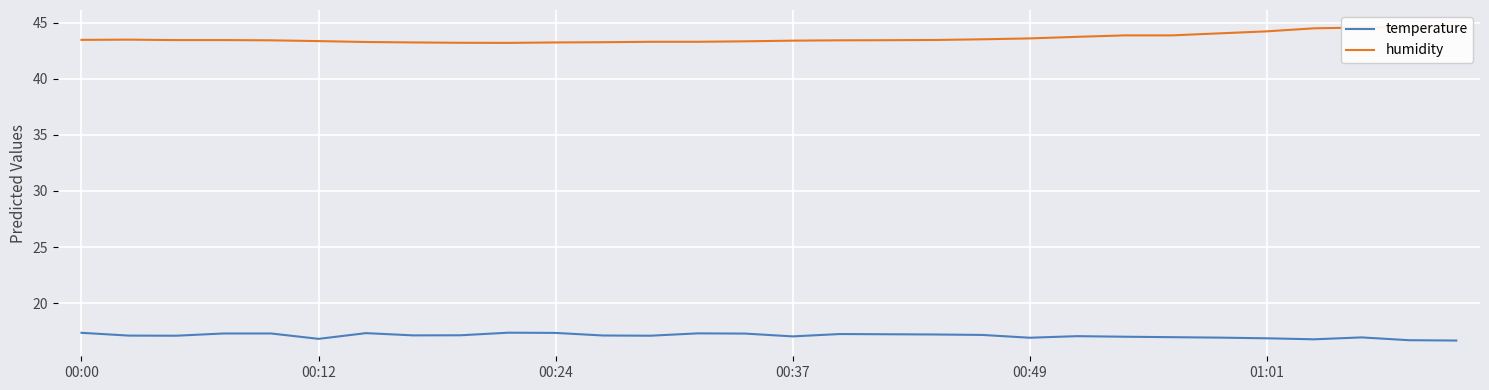

True or false: humidity and temperature cross at least once.

False